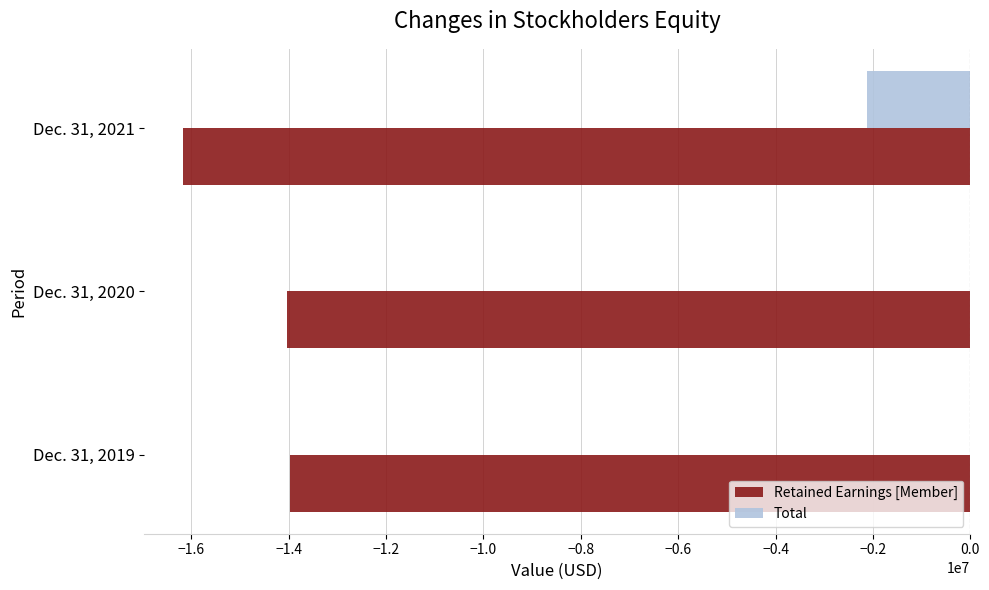

The value of Total at Dec. 31, 2021 is -449946. True or false?

False